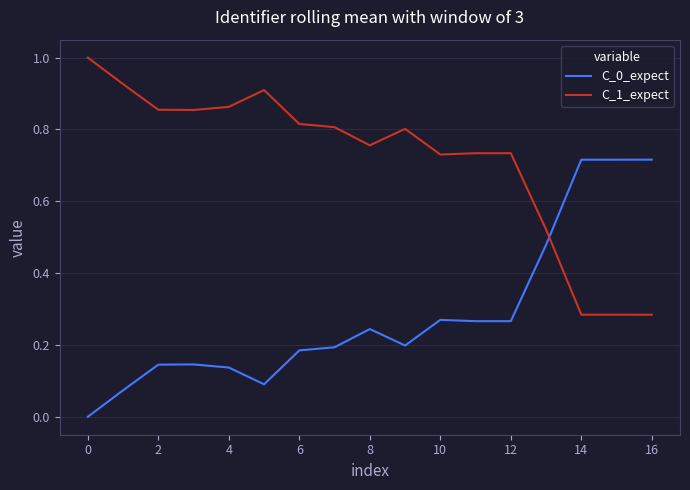

True or false: C_1_expect and C_0_expect intersect in this chart.

True